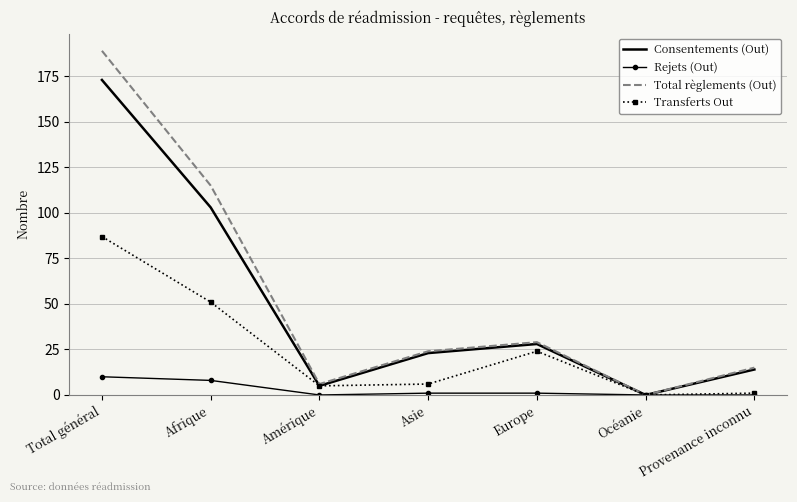

What is the spread (max minus min) of values at Afrique?

107